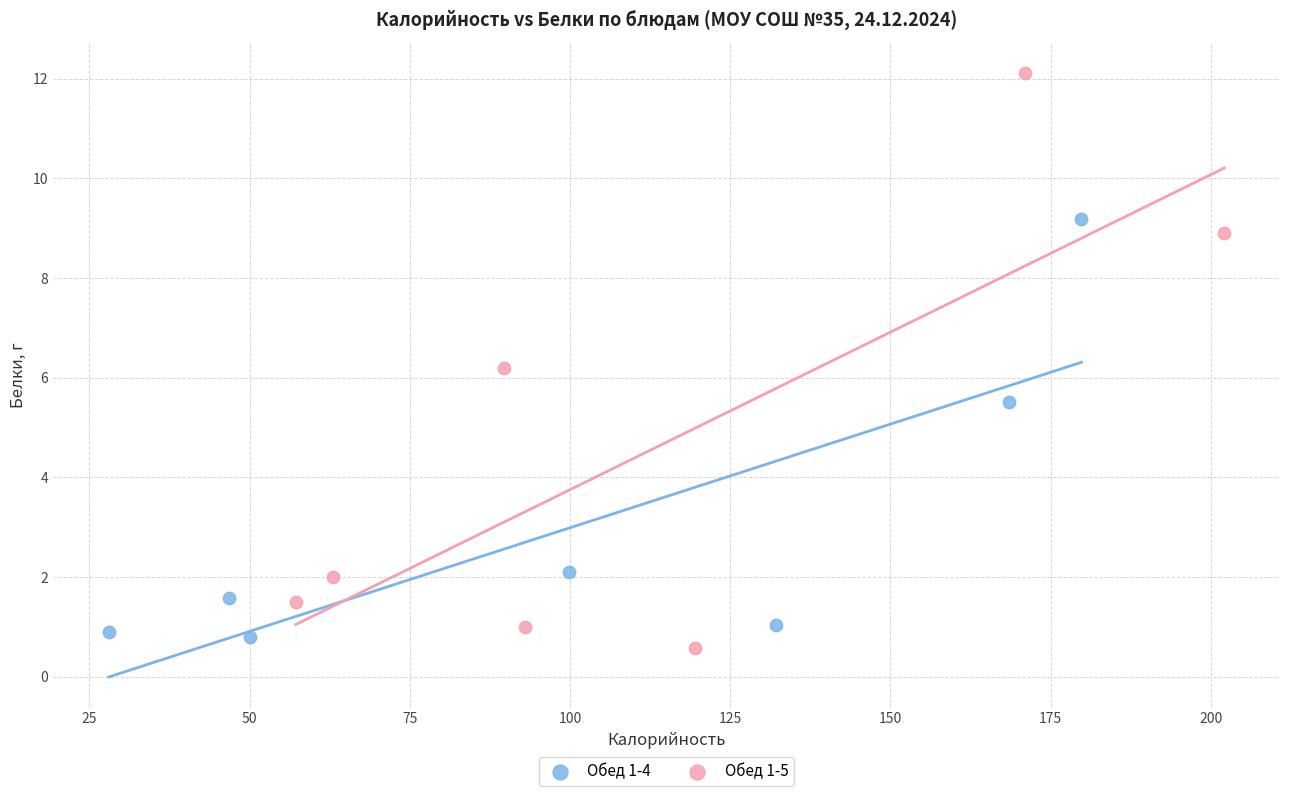

Which series contains the highest Y value?

Обед 1-5